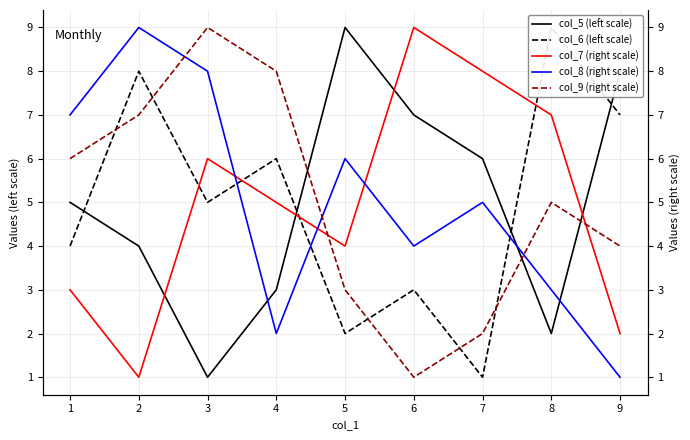

True or false: col_8 (right scale) has more than 0 points higher than both neighbors.

True